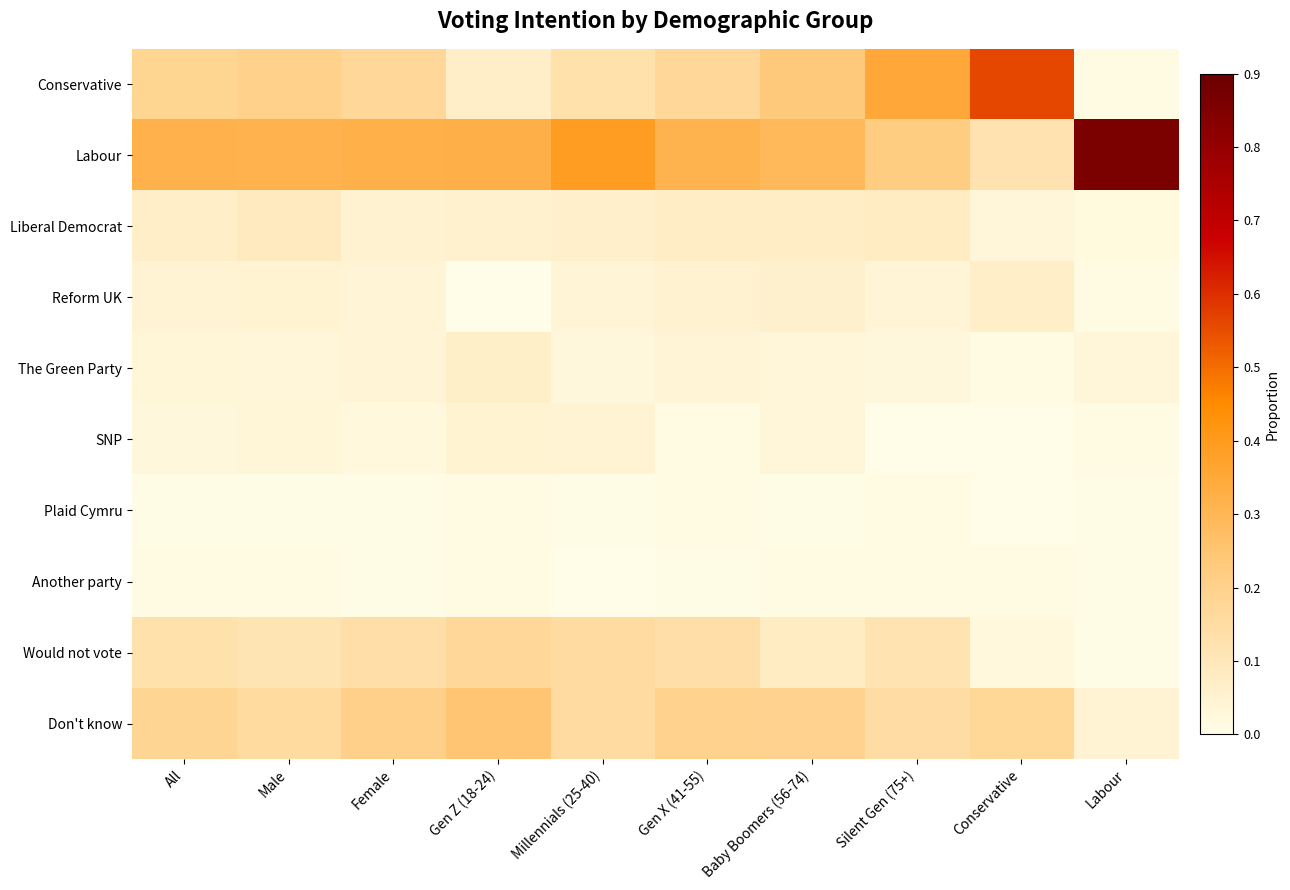

At which category is the sum across all series the highest?

Conservative